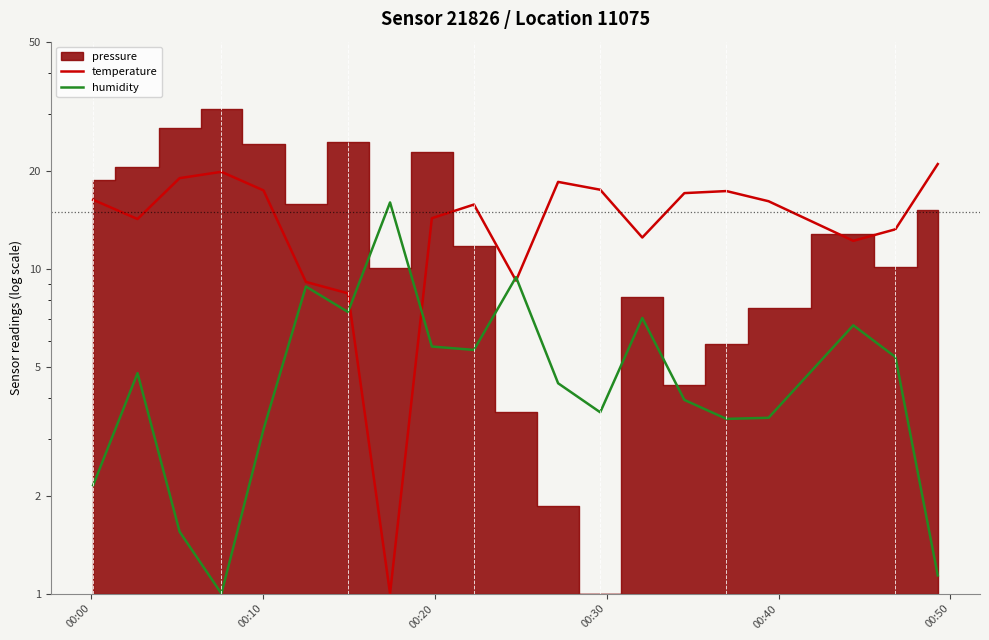

How many lines are shown in the chart?

2